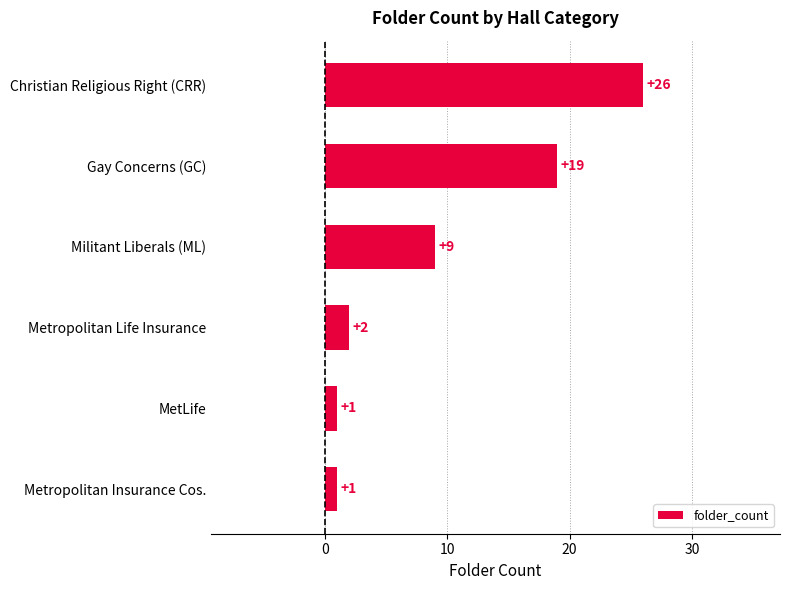

Which has a higher value, Gay Concerns (GC) or Militant Liberals (ML)?

Gay Concerns (GC)